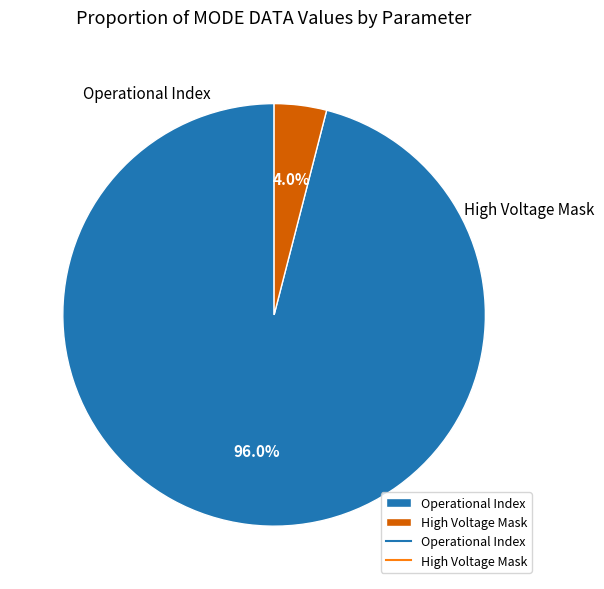

Is there a majority slice in this chart?

Yes